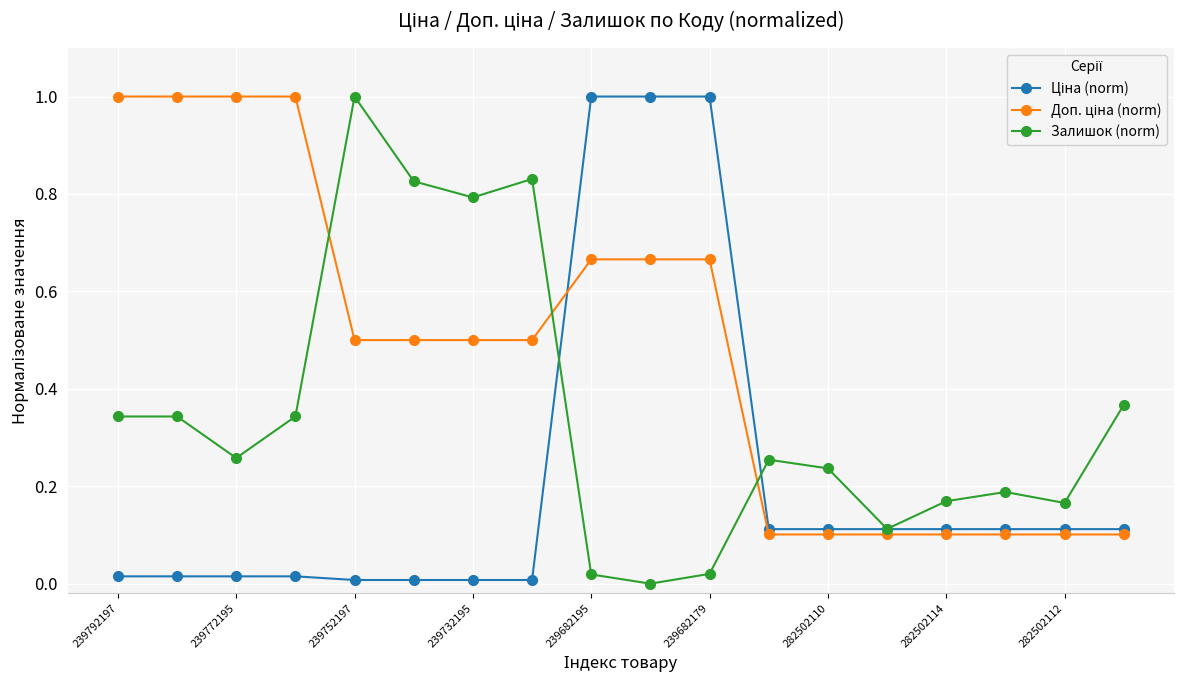

What is the greatest value displayed?

1.0